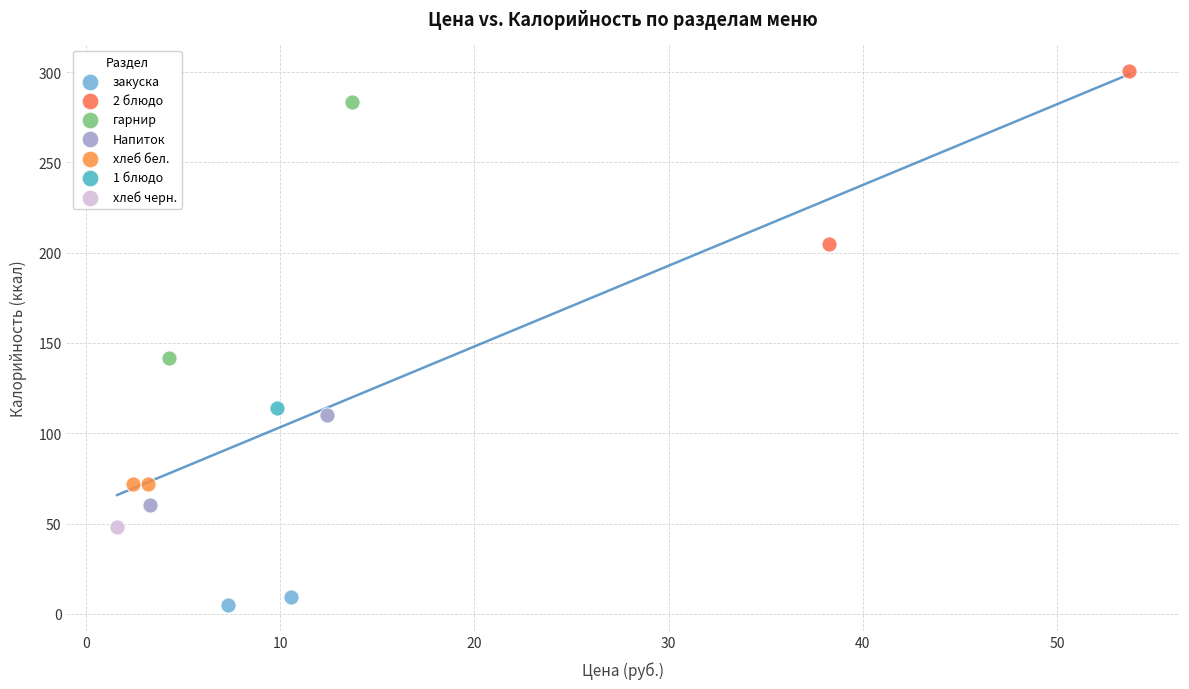

What are all the series names shown in the legend?

закуска, 2 блюдо, гарнир, Напиток, хлеб бел., 1 блюдо, хлеб черн.